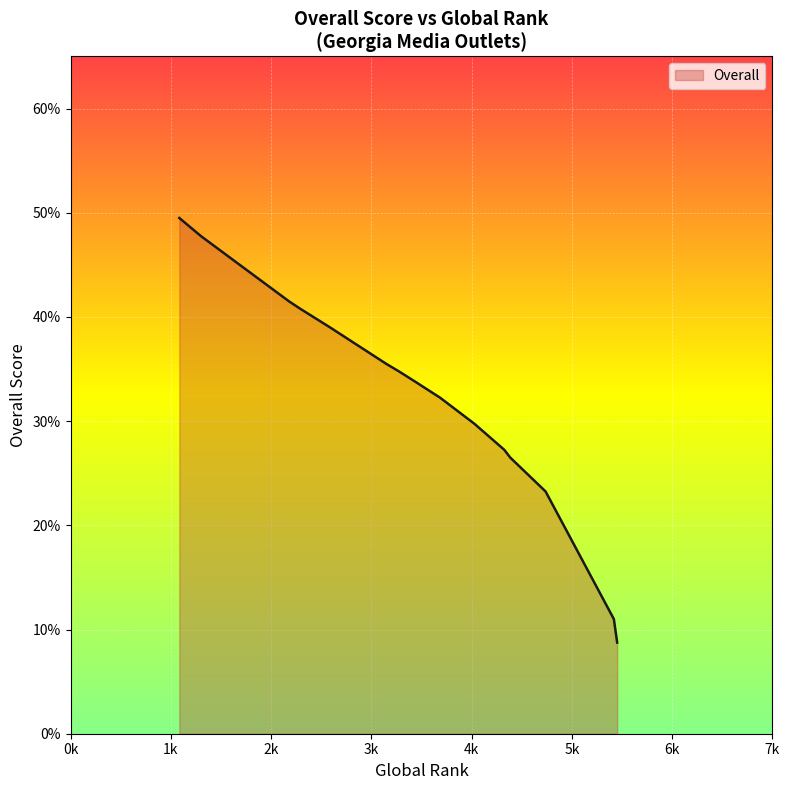

How many values exceed 33?

9